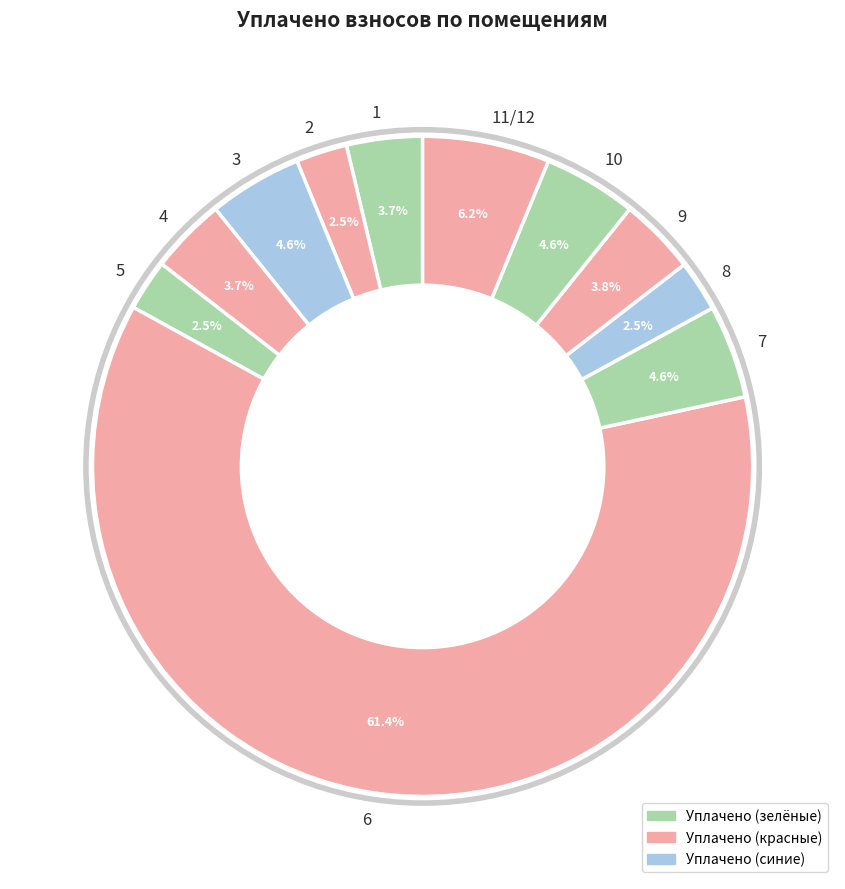

How much of the chart is everything except 11/12?

93.8%